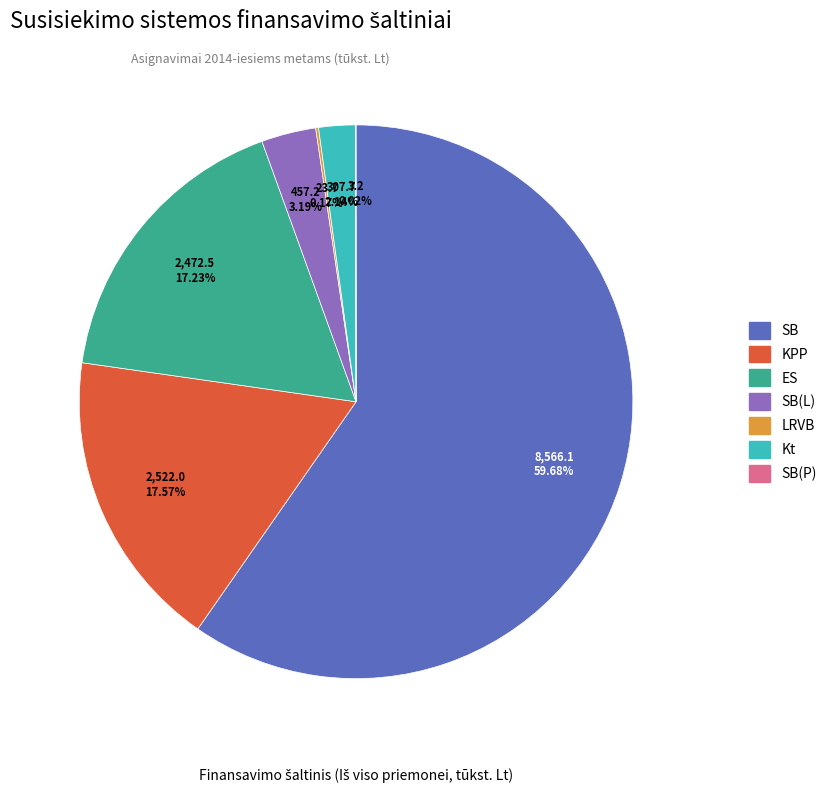

Does SB account for over 50% of the chart?

Yes